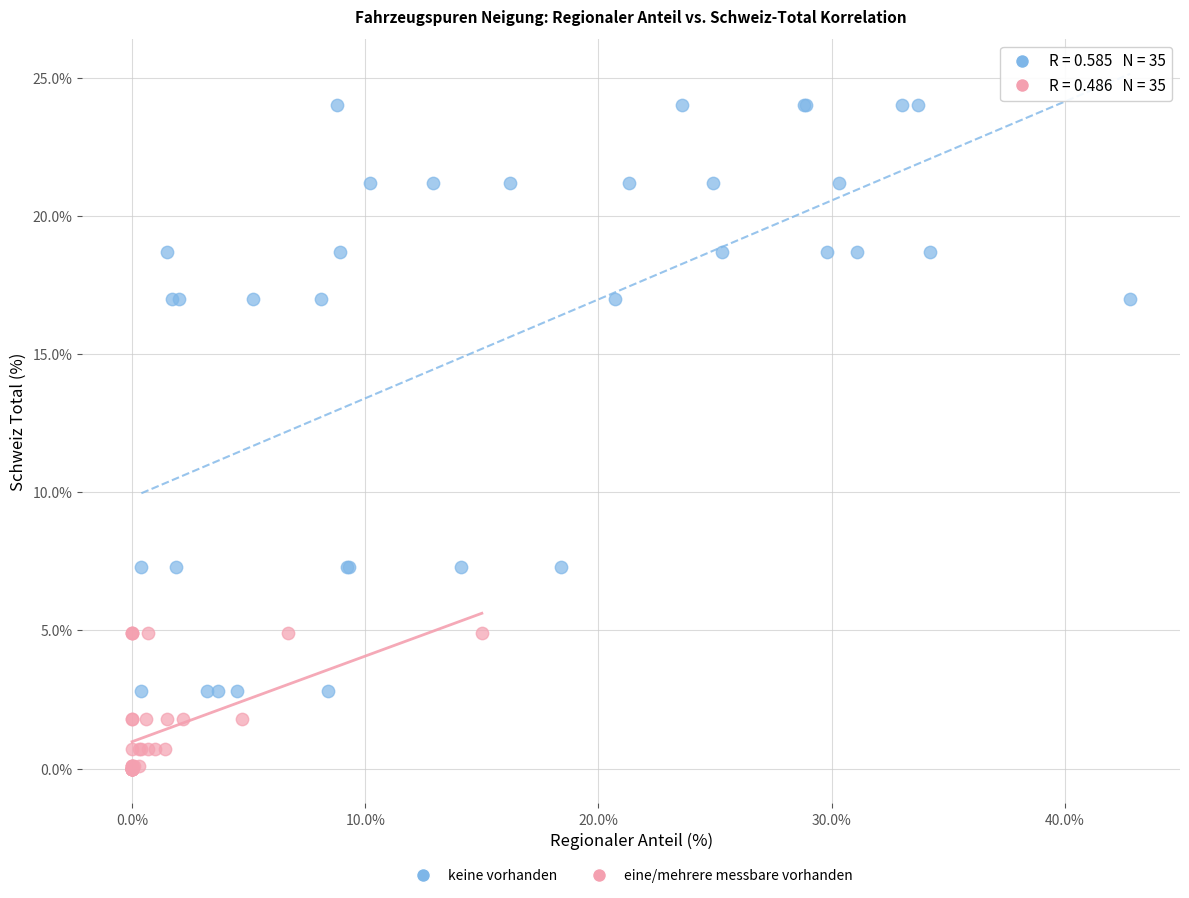

Which series has the largest Y range (max minus min)?

keine vorhanden